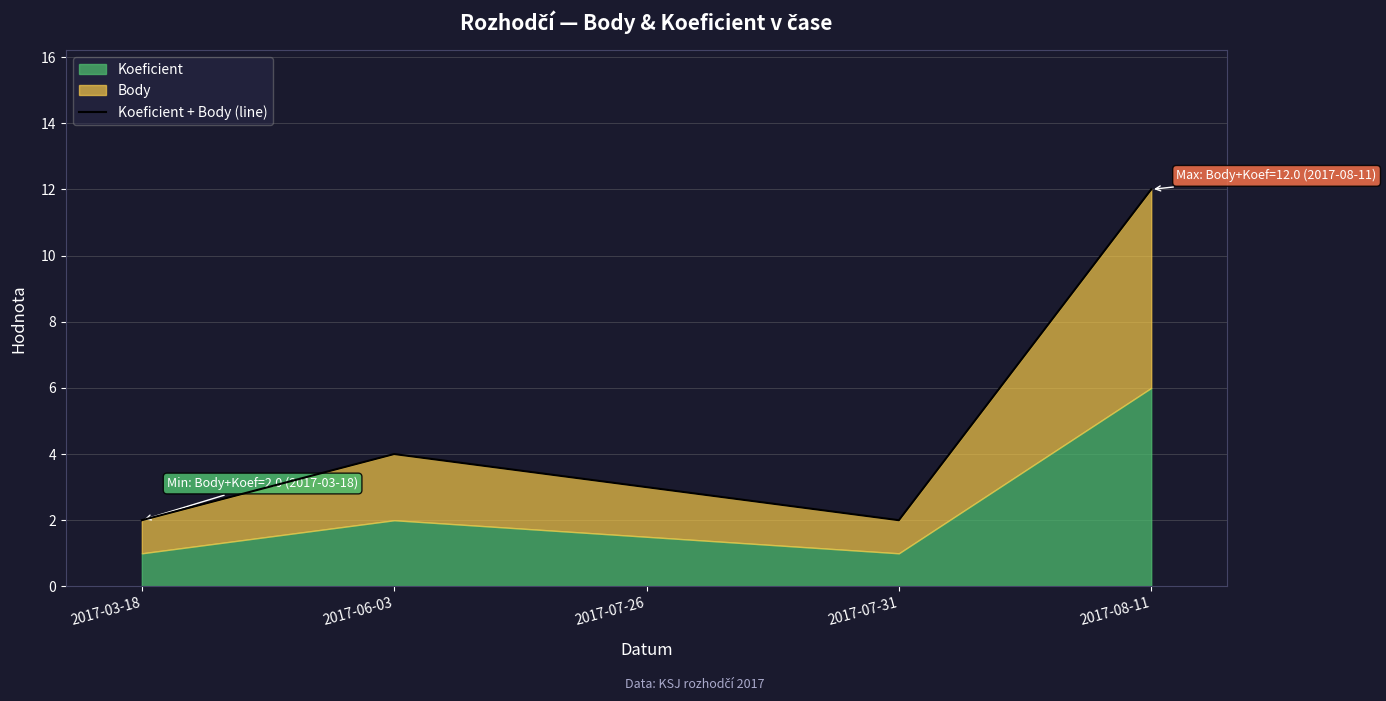

At which label is the value closest to 7?

2017-06-03